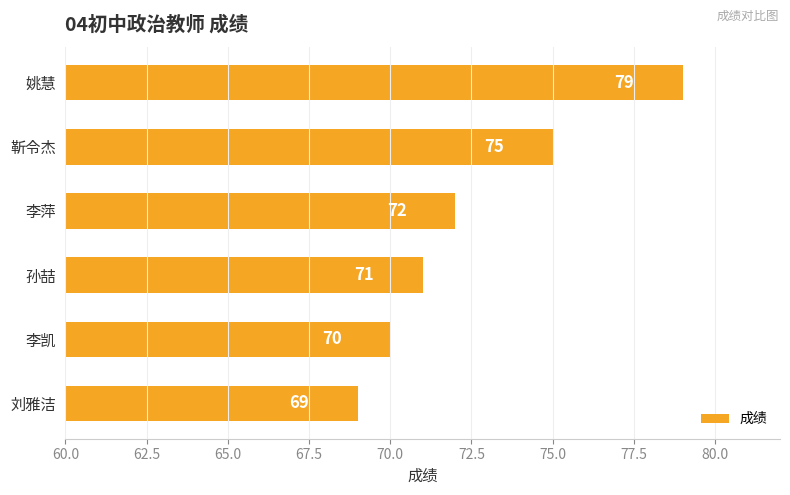

What is the sum of all values?

436